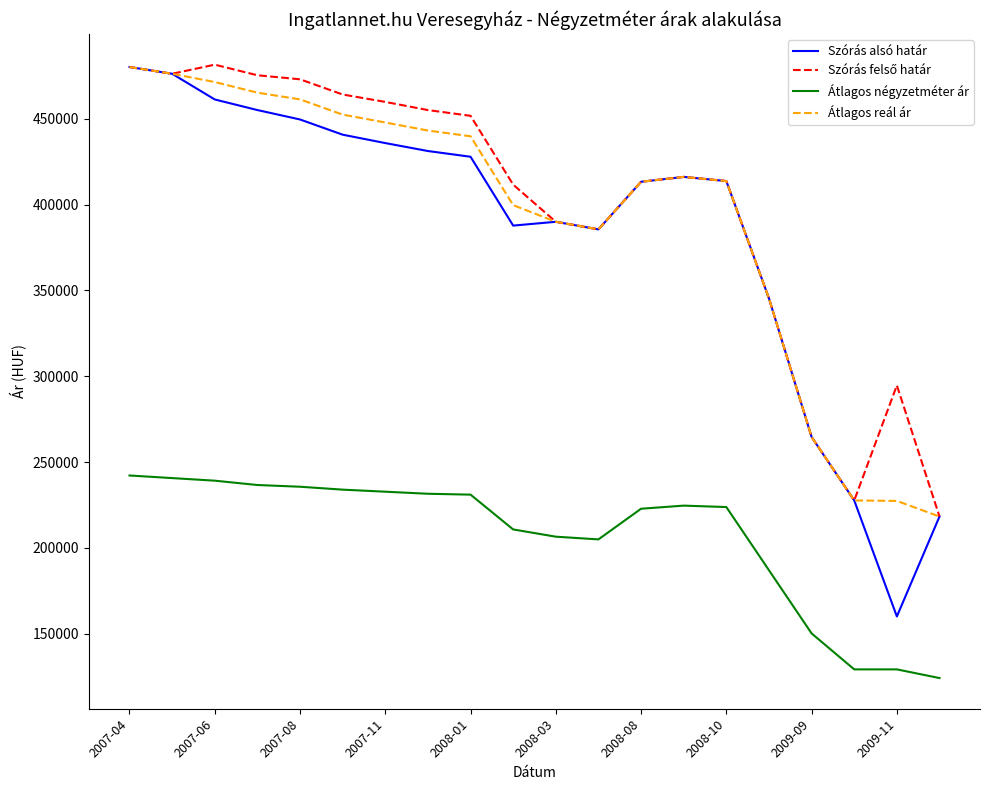

True or false: Átlagos négyzetméter ár and Átlagos reál ár cross at least once.

False